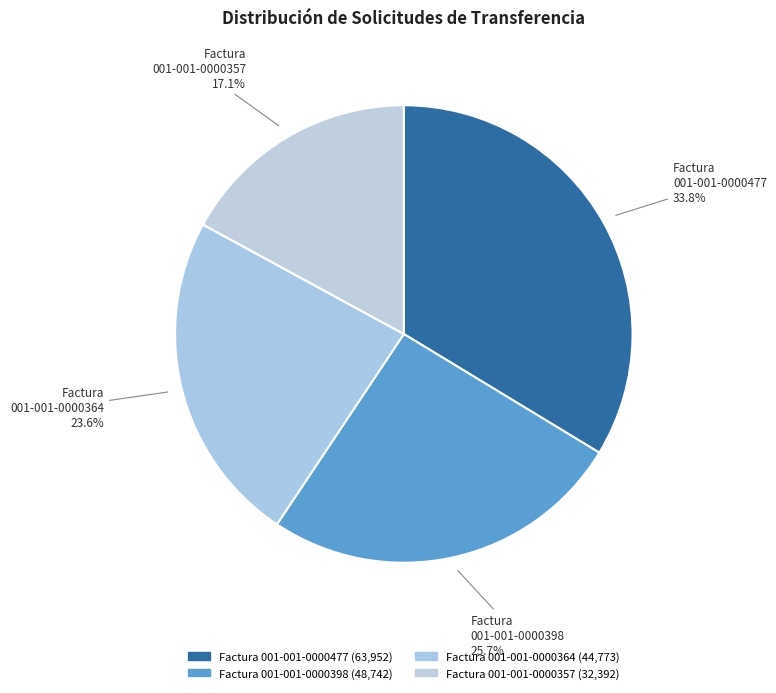

To the nearest percent, what is the difference between the 001-001-0000364 and 001-001-0000357 slice percentages?

7%